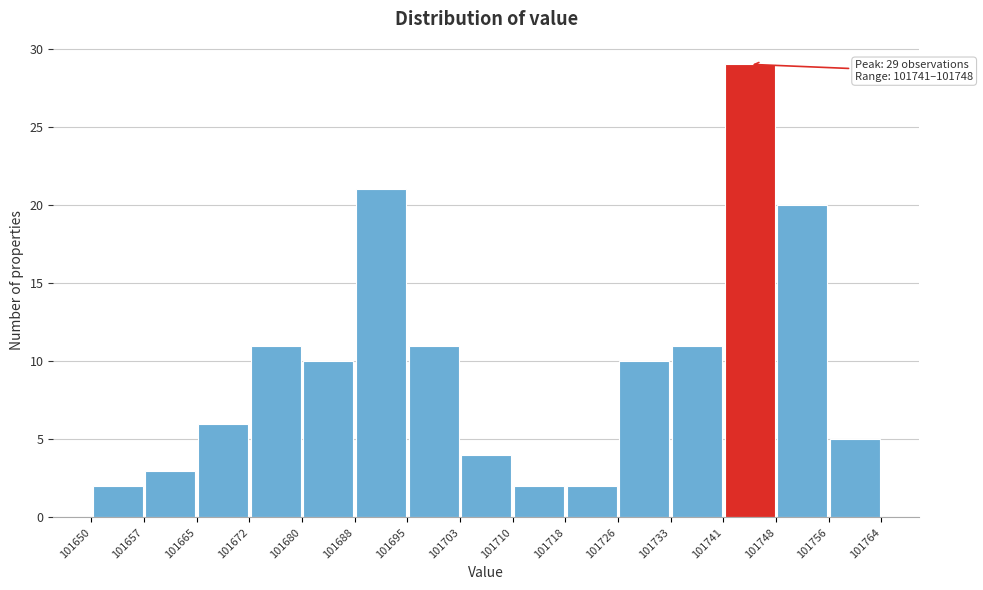

Which range on the x-axis has the tallest bar?

101741 to 101748